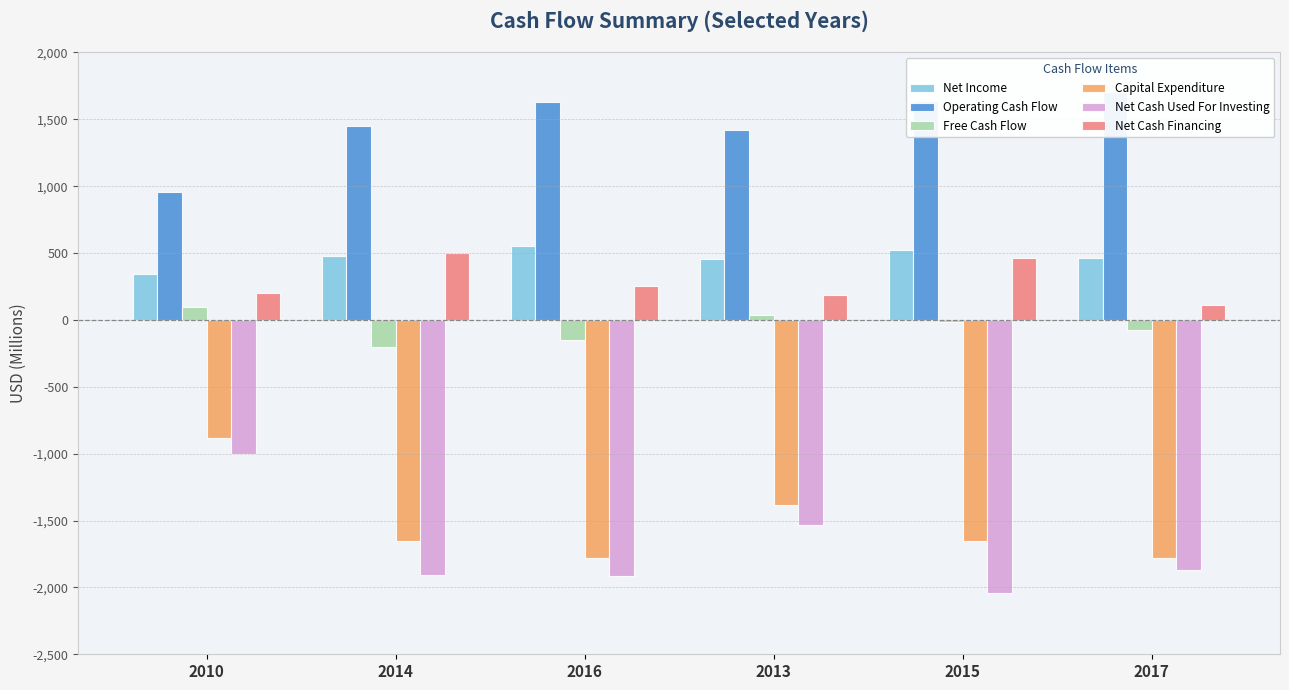

Where is Operating Cash Flow nearest to the value 1332?

2013